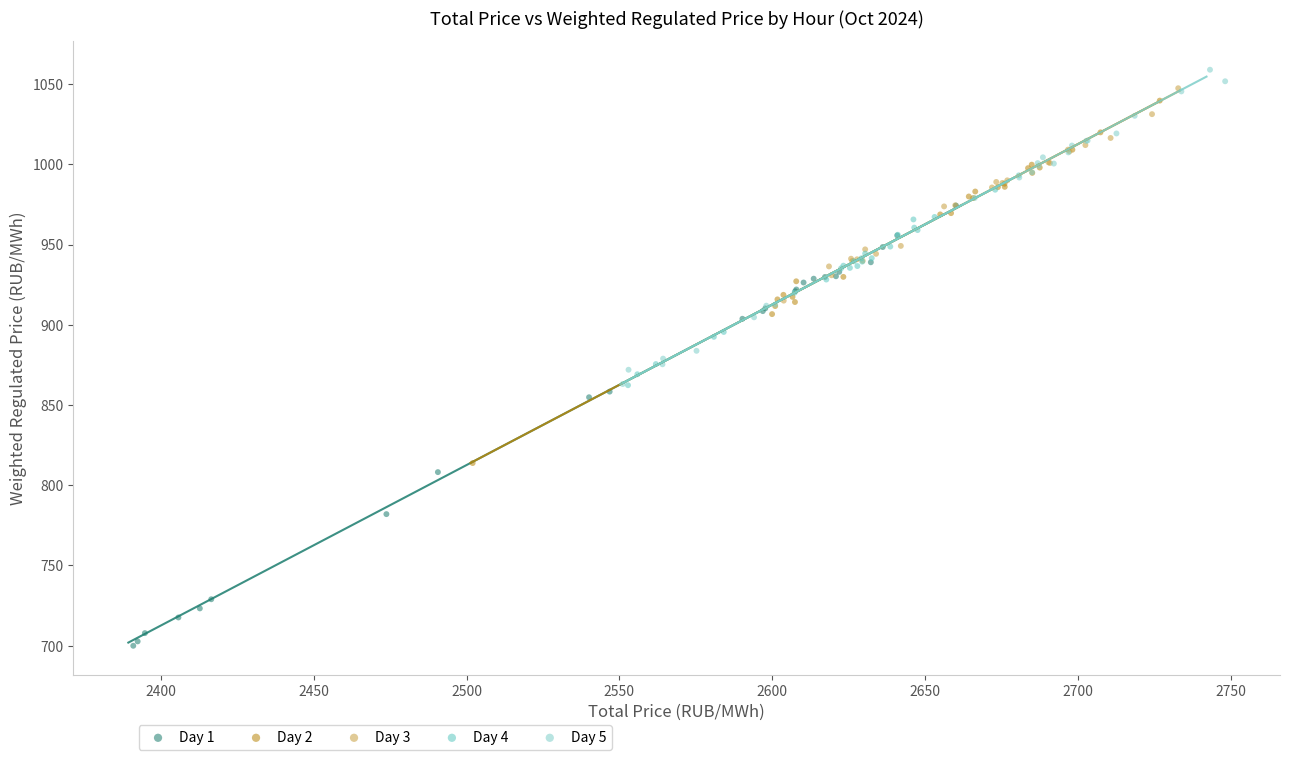

Which series has the largest Y range (max minus min)?

Day 1